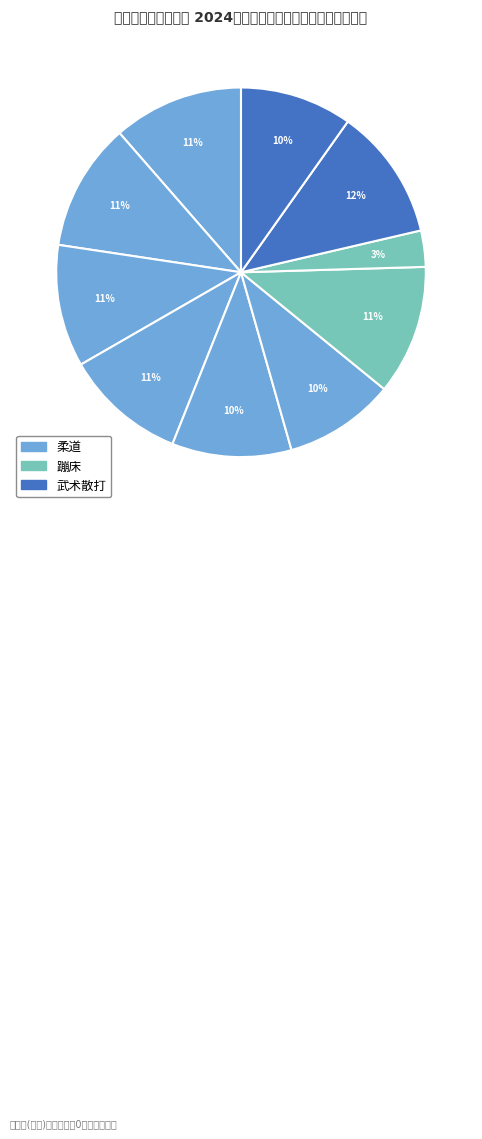

How many segments does this pie chart have?

10